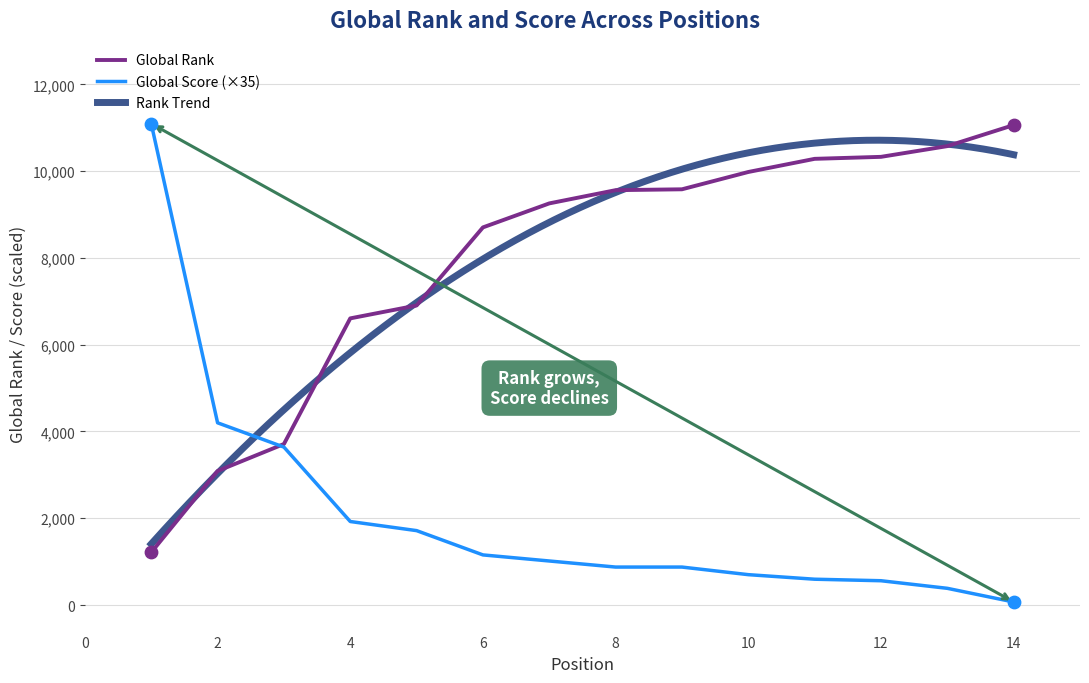

What is the total value across all series at 4?

8532